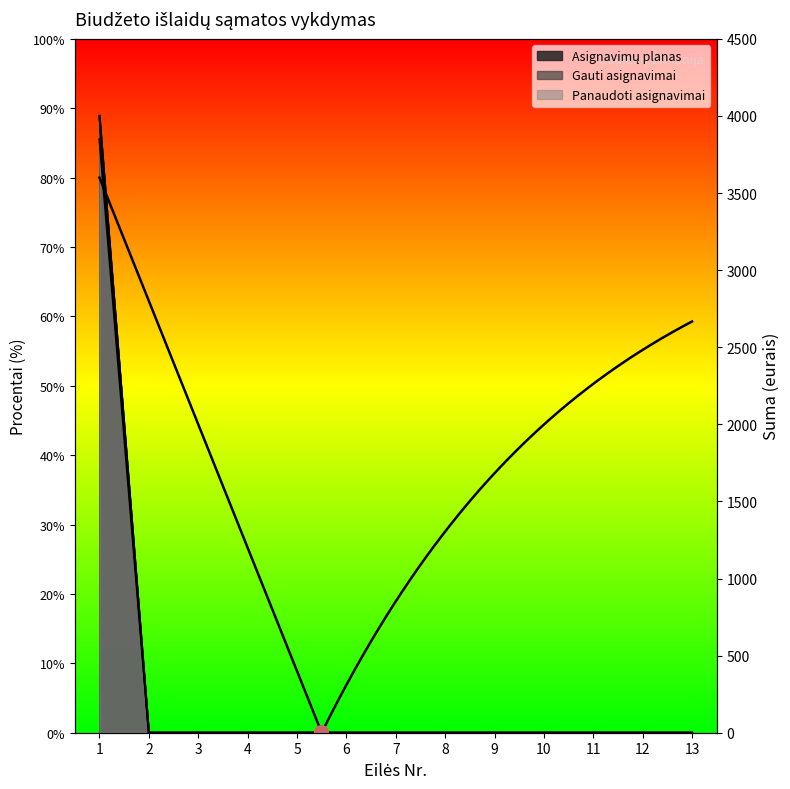

What is the highest value of the Gauti asignavimai series?

4000.0